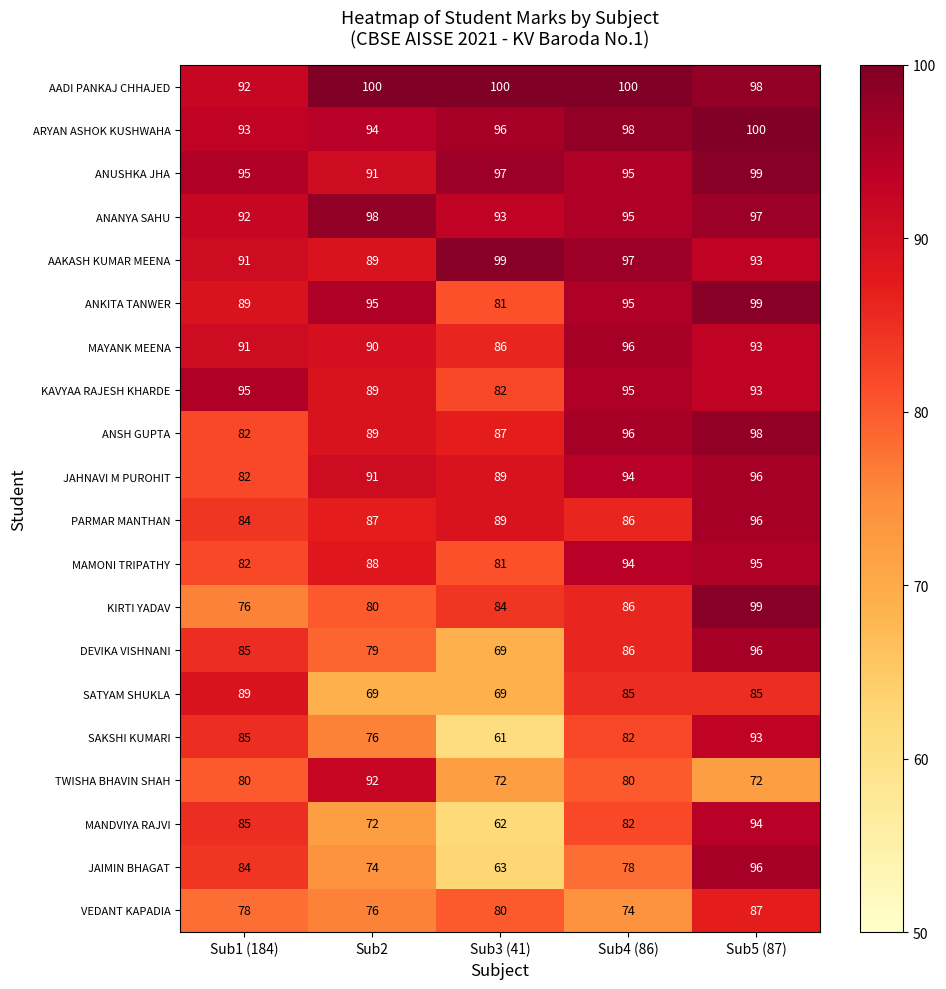

What is the difference between the maximum and second lowest values in the ARYAN ASHOK KUSHWAHA series?

6